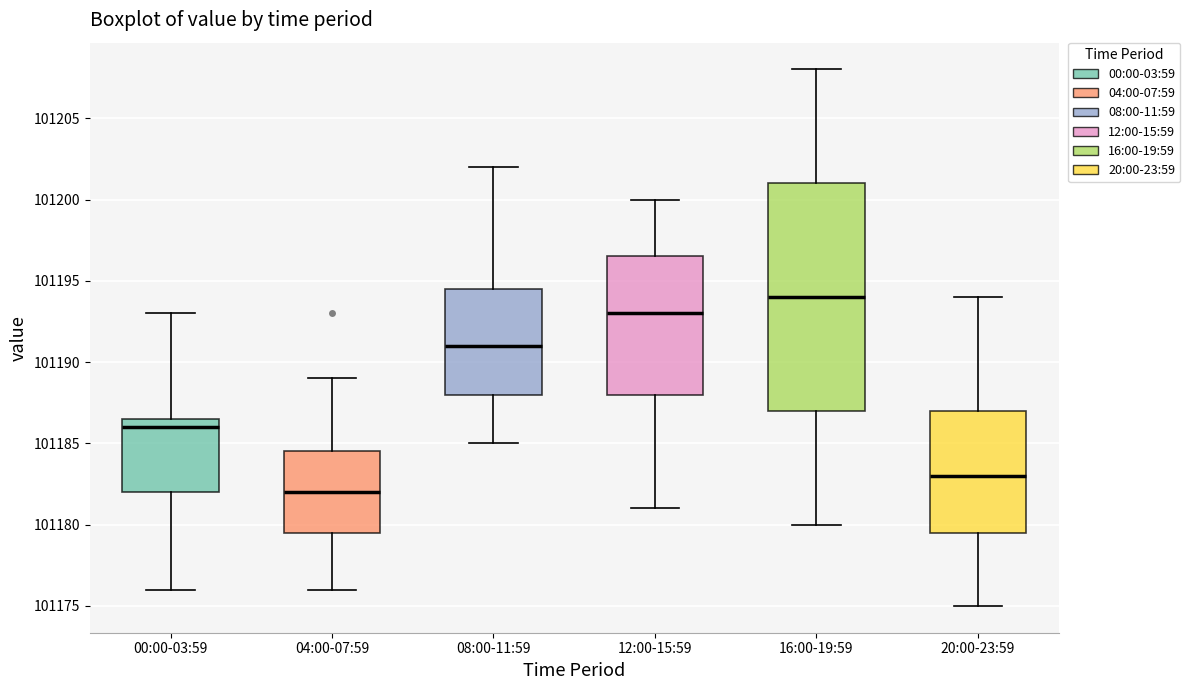

Reading left to right, transcribe this box plot: for each box, give where its median line is, the range the box spans, and where its two whiskers end, as read against the y-axis. The values are not printed on the chart, so give them approximately, as read against the axis.

00:00-03:59: median 101186.0, box 101182.0 to 101186.5, whiskers 101176.0 to 101193.0
04:00-07:59: median 101182.0, box 101179.5 to 101184.5, whiskers 101176.0 to 101189.0
08:00-11:59: median 101191.0, box 101188.0 to 101194.5, whiskers 101185.0 to 101202.0
12:00-15:59: median 101193.0, box 101188.0 to 101196.5, whiskers 101181.0 to 101200.0
16:00-19:59: median 101194.0, box 101187.0 to 101201.0, whiskers 101180.0 to 101208.0
20:00-23:59: median 101183.0, box 101179.5 to 101187.0, whiskers 101175.0 to 101194.0